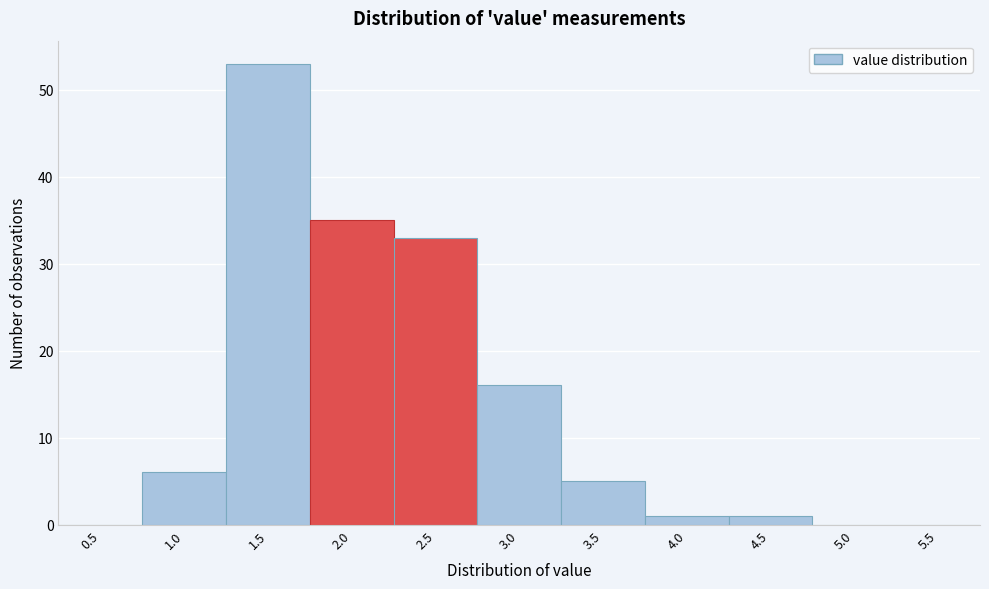

Reading left to right, extract all data points from this chart.

0.5=0	1.0=6	1.5=53	2.0=35	2.5=33	3.0=16	3.5=5	4.0=1	4.5=1	5.0=0	5.5=0